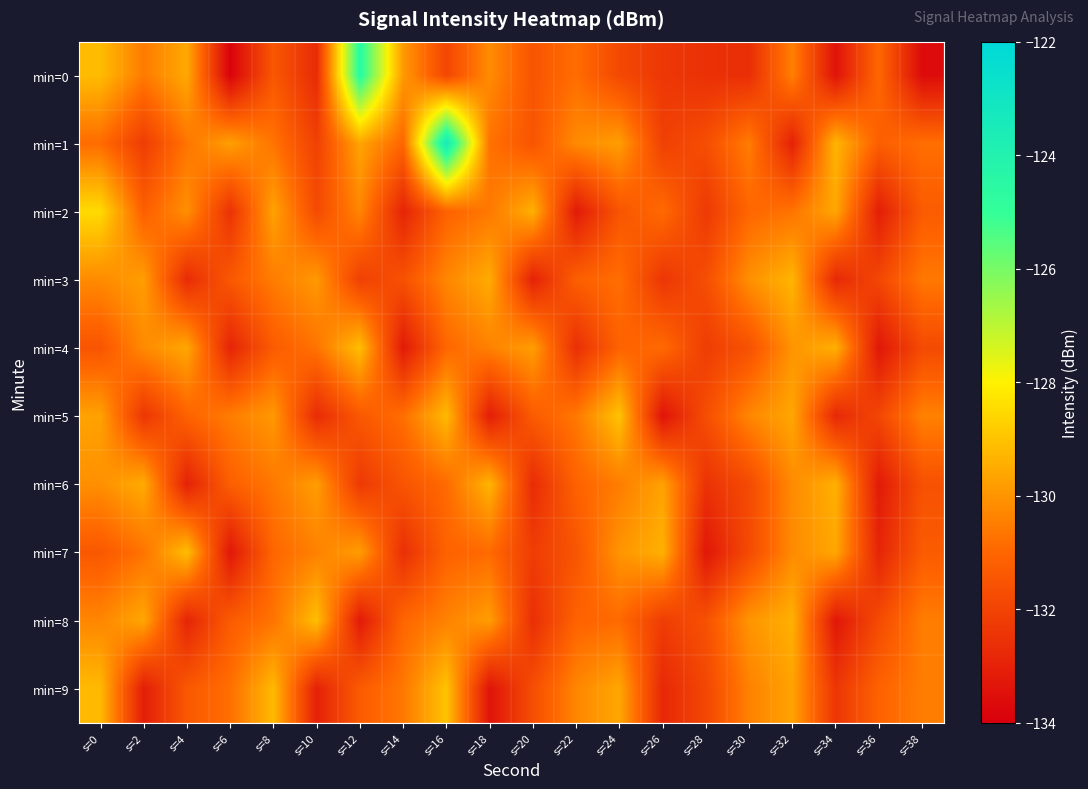

Which series has the largest total across all categories?

min=1